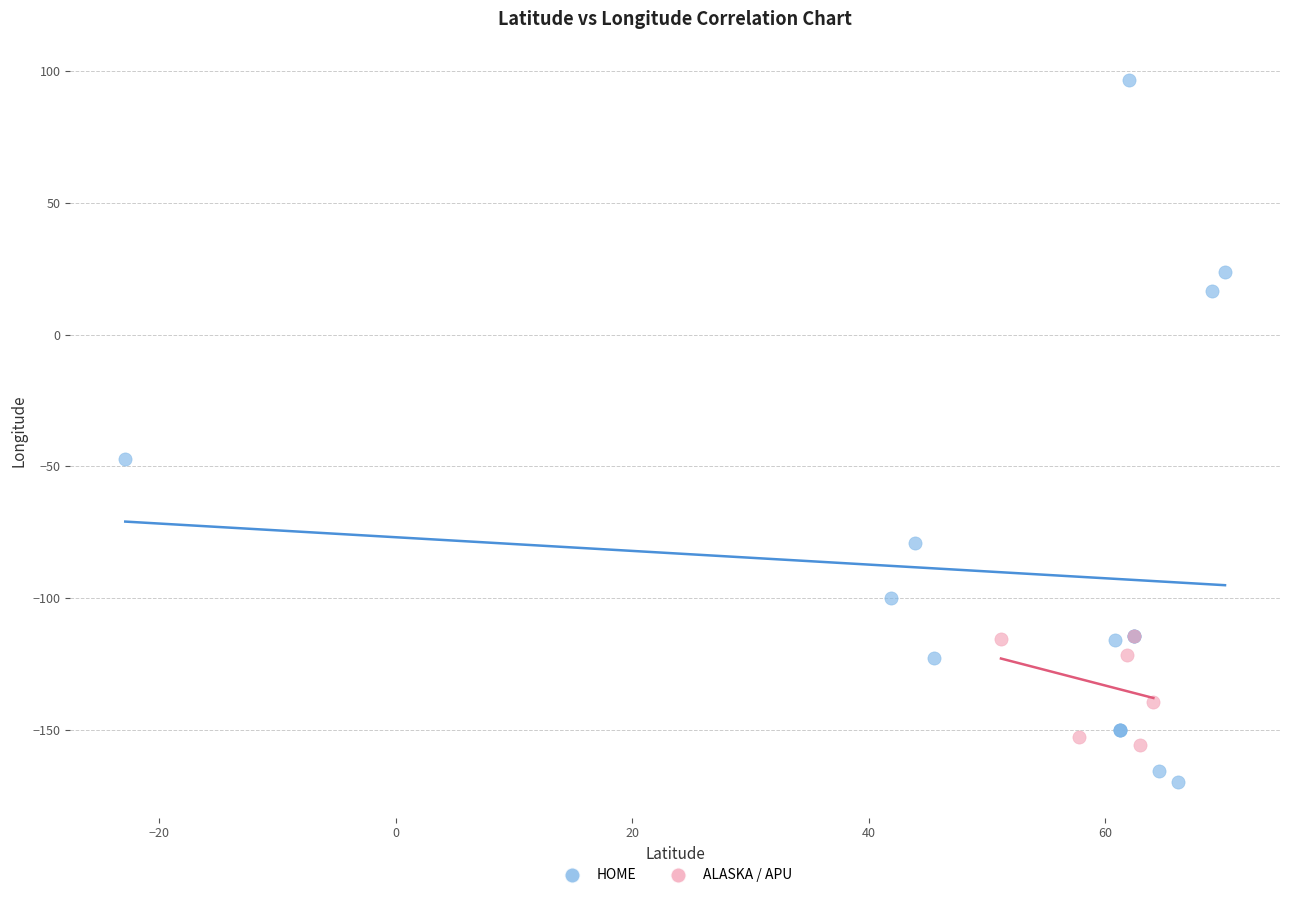

Which series has the largest Y range (max minus min)?

HOME